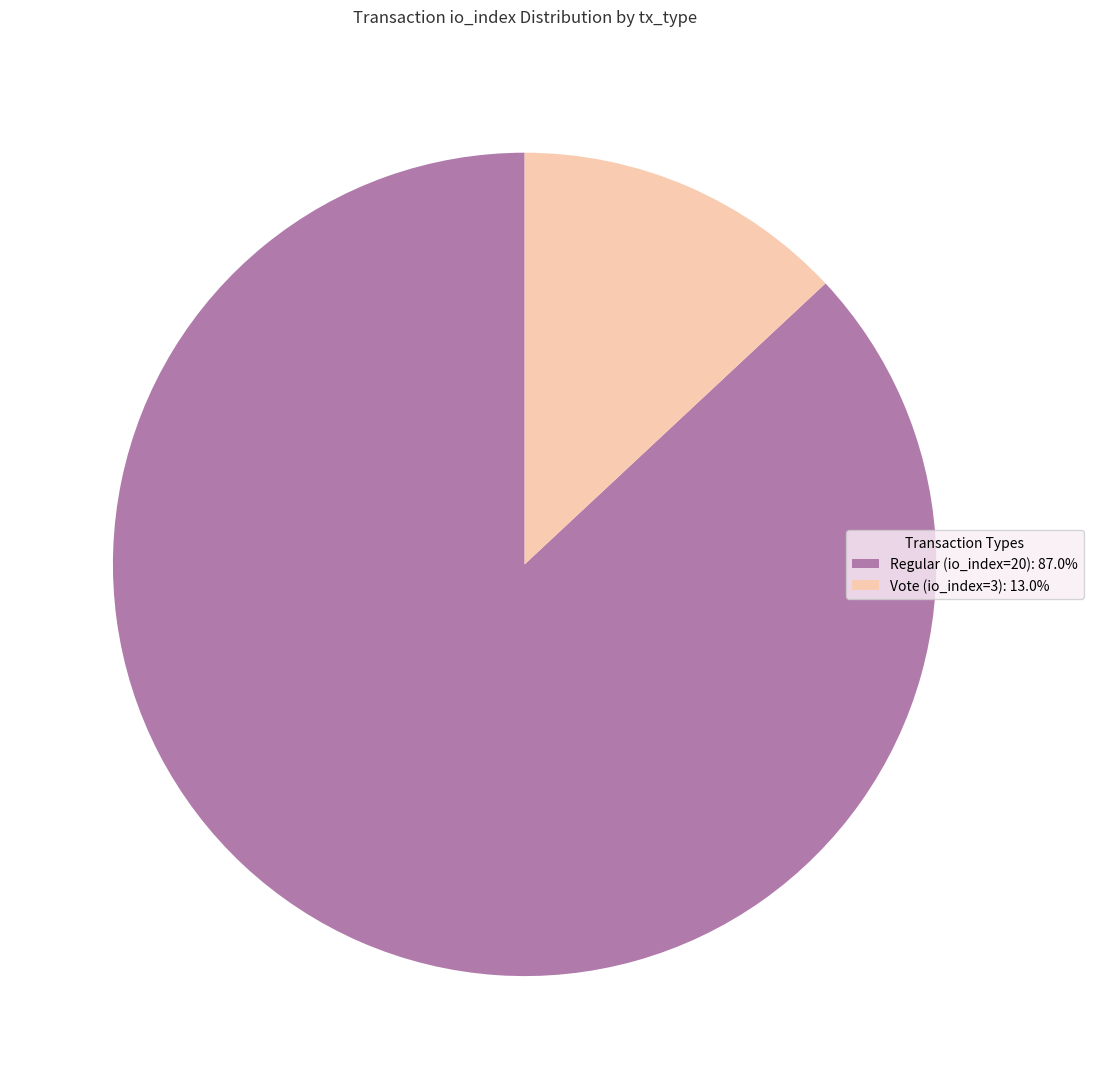

Is there a majority slice in this chart?

Yes